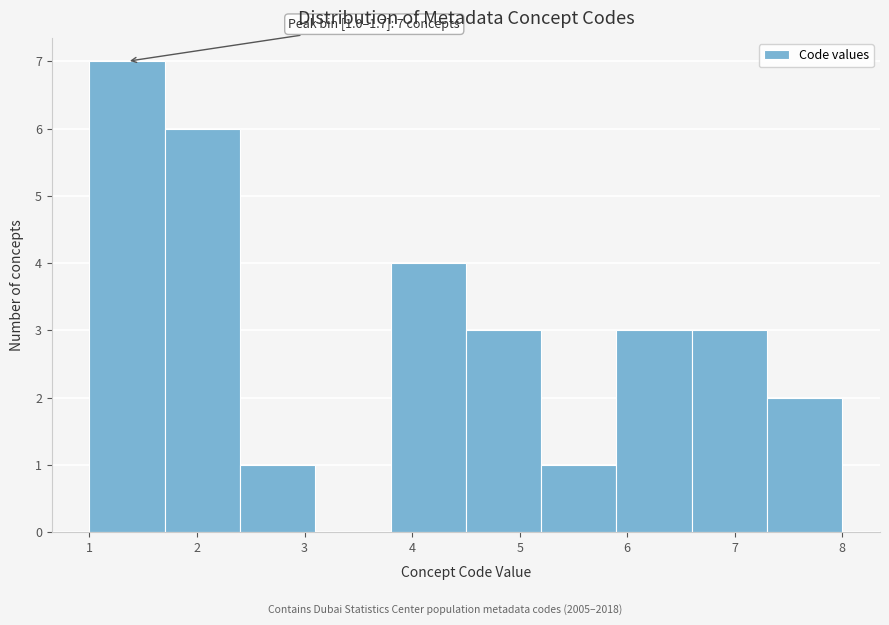

Over which range of the x-axis is the bar tallest?

1.0 to 1.7